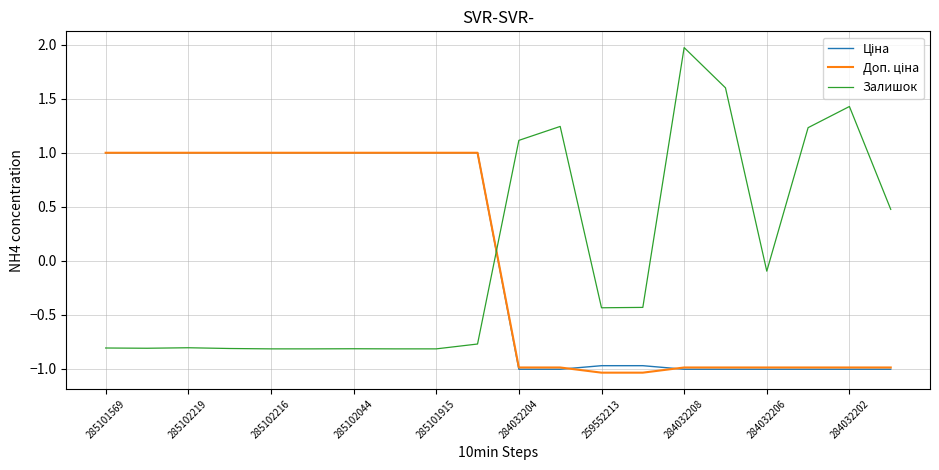

Which series has the widest spread of values?

Залишок